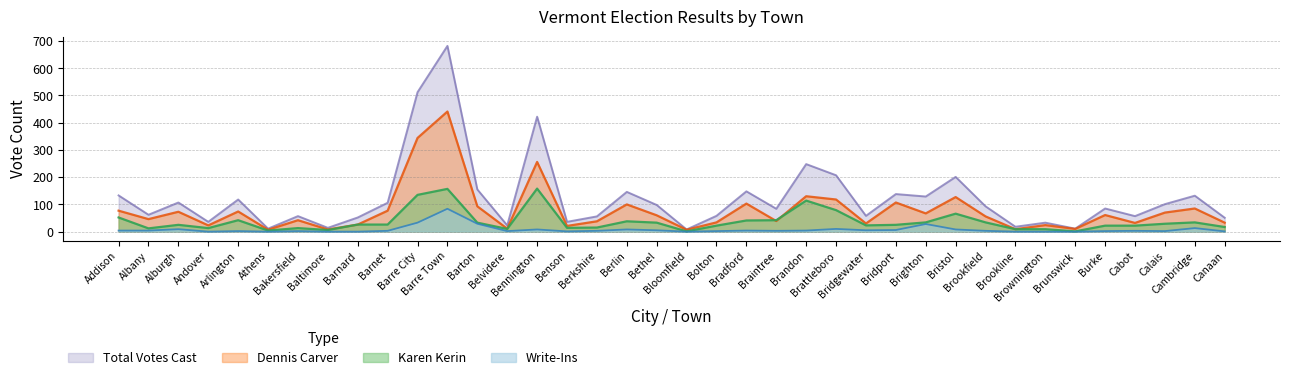

What position from the left is Barre City?

11